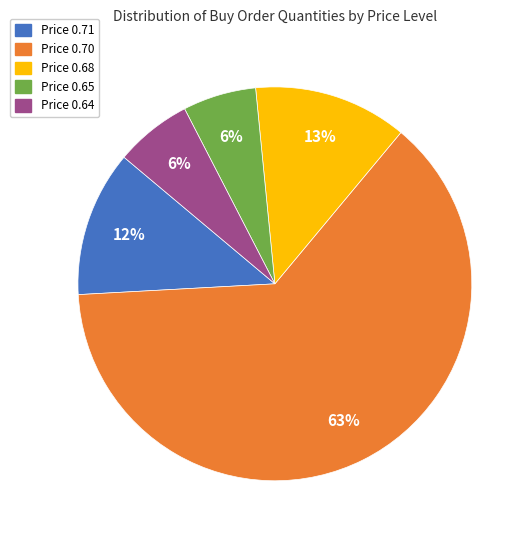

Does any single category account for the majority?

Yes